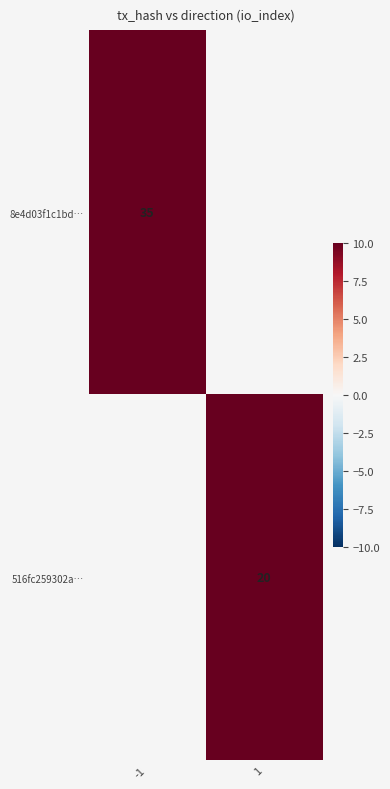

The value of 516fc259302a… at 1 is 7. True or false?

False